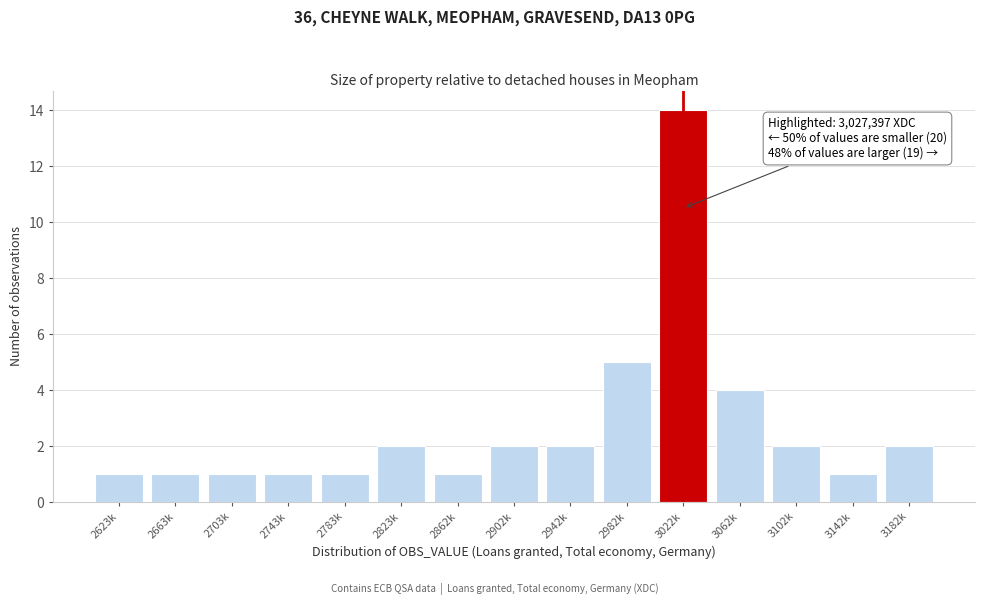

Reading left to right, what are all the values shown in this chart?

1	1	1	1	1	2	1	2	2	5	14	4	2	1	2